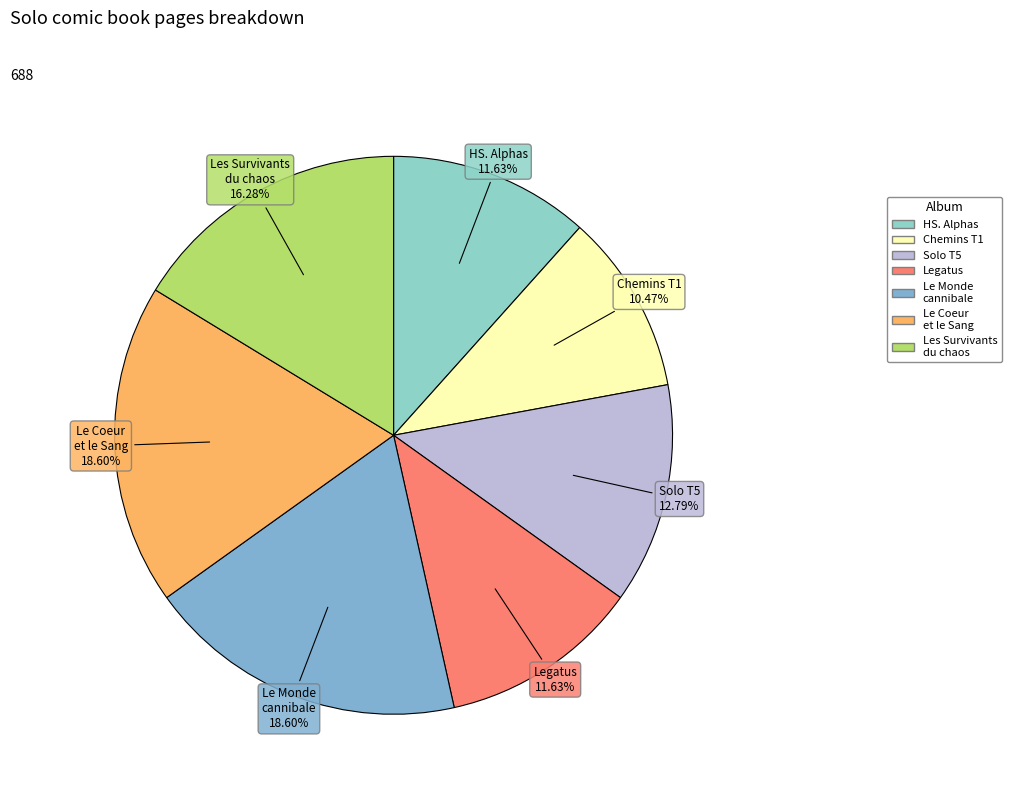

Rank the categories by value from highest to lowest.

Solo, Tome 3 : Le Monde cannibale, Solo, Tome 2 : Le Coeur et le Sang, Solo, Tome 1 : Les Survivants du chaos, Solo - 5 - Marcher sans soulever, Solo - HS. Alphas, Solo, Tome 4 : Legatus, Solo - Chemins tracés, Tome 1